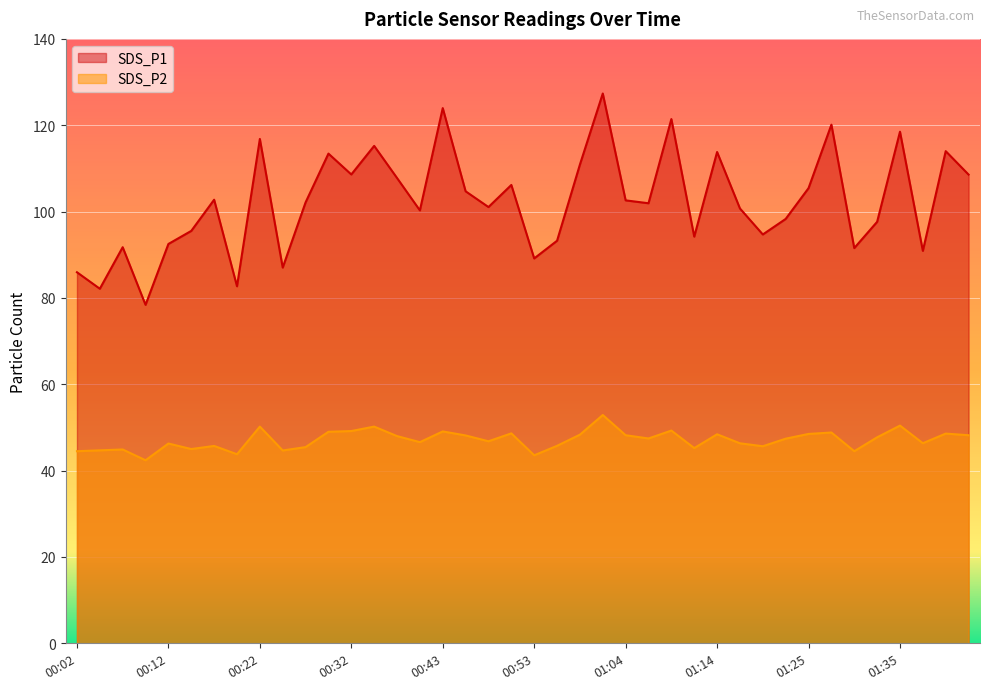

Does the chart display data point markers on the line(s)?

No